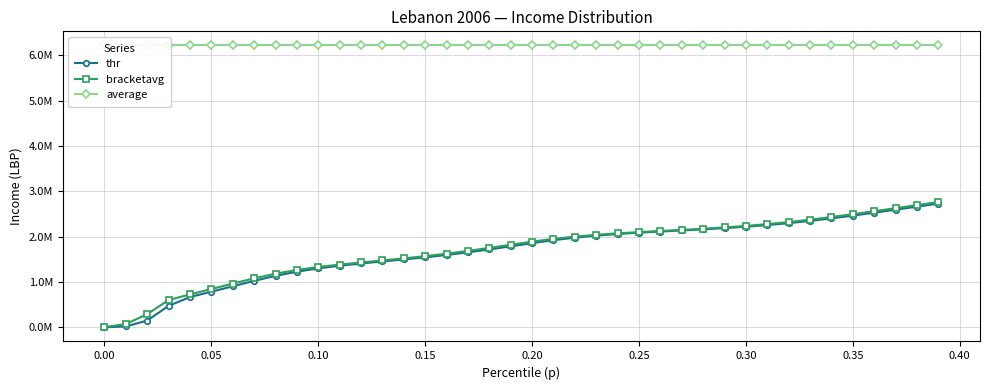

What are all the series names shown in the legend?

thr, bracketavg, average